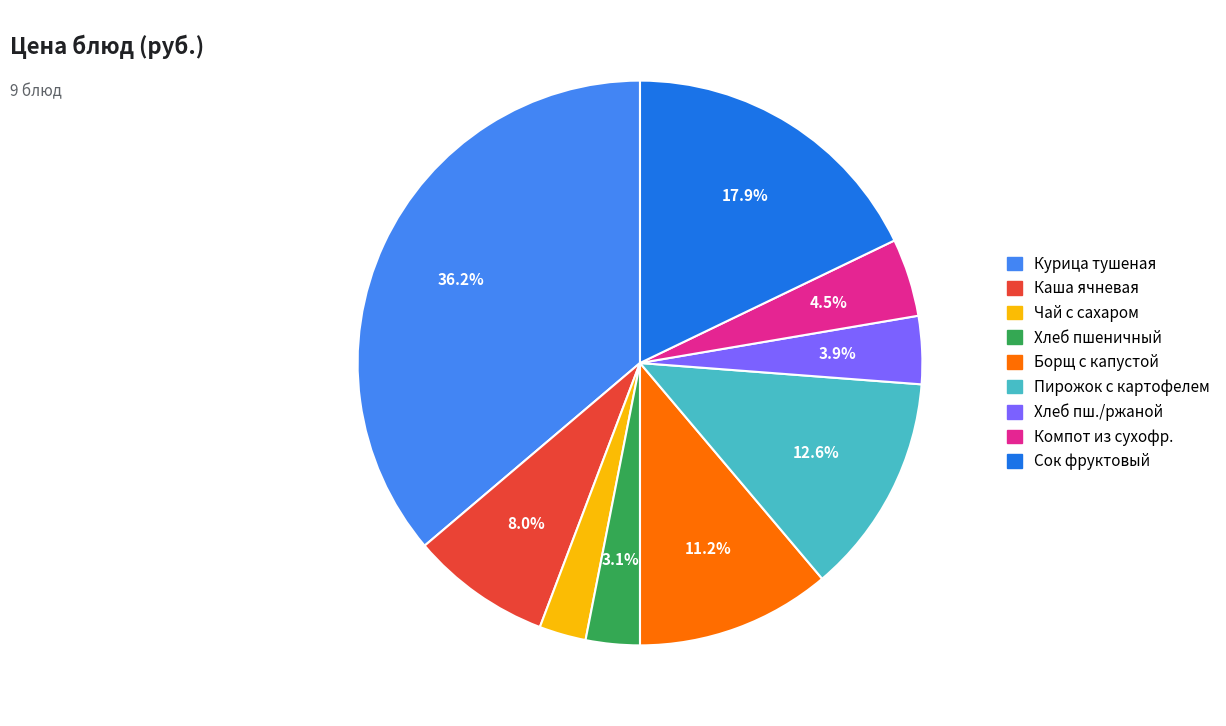

Does any single category account for the majority?

No